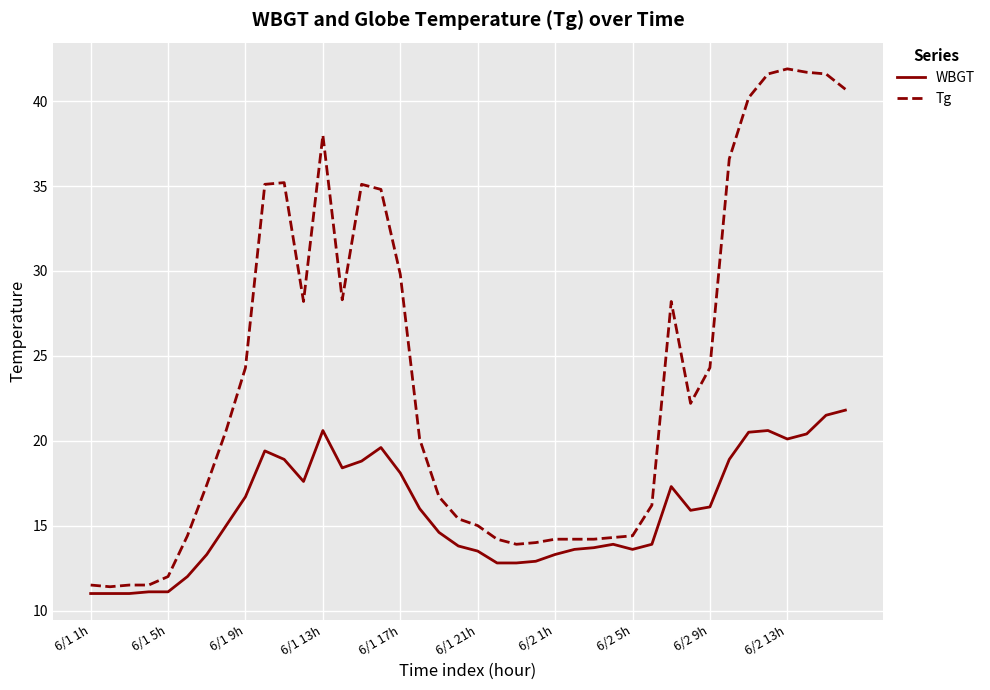

What is the minimum value for Tg?

11.4